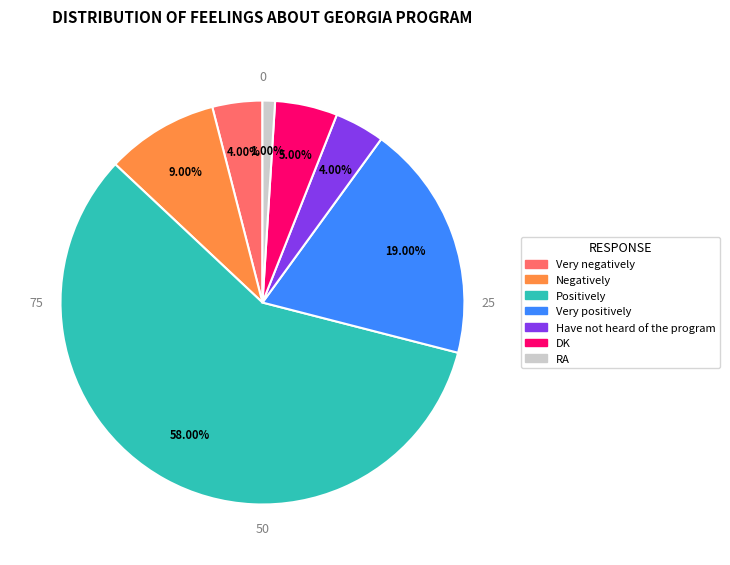

Count the number of slices in the pie.

7